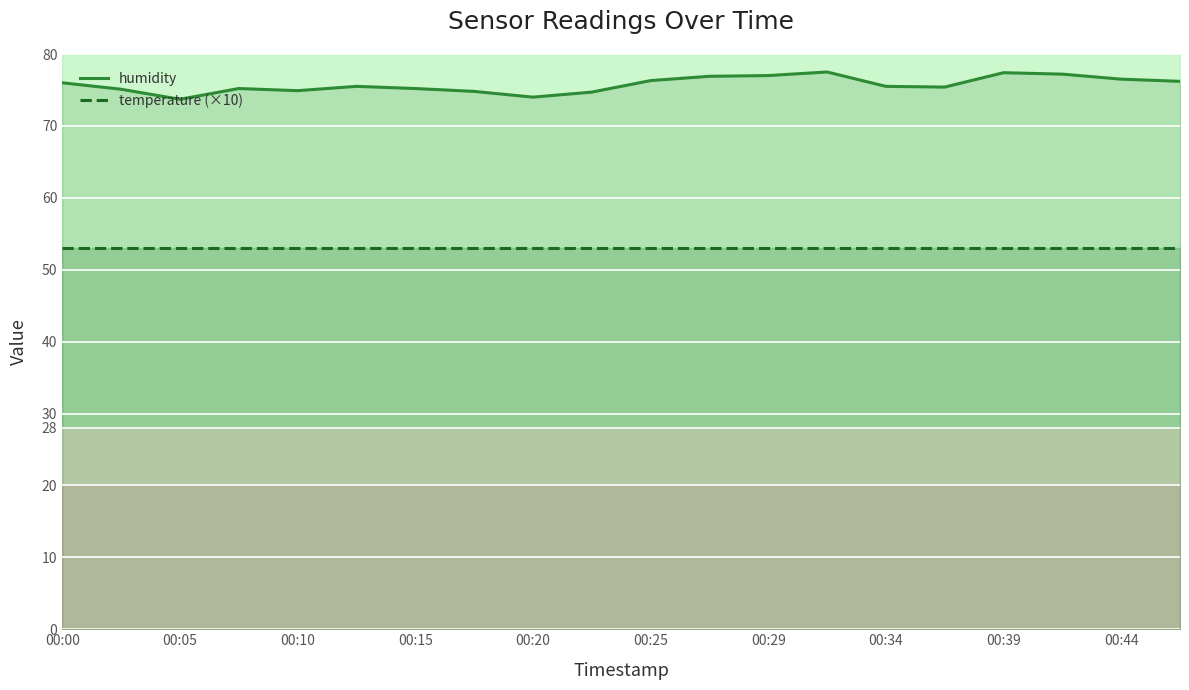

Reading left to right, extract all data points from this chart.

humidity: 76.0	75.1	73.7	75.2	74.9	75.5	75.2	74.8	74.0	74.7	76.3	76.9	77.0	77.5	75.5	75.4	77.4	77.2	76.5	76.2
temperature (×10): 53.0	53.0	53.0	53.0	53.0	53.0	53.0	53.0	53.0	53.0	53.0	53.0	53.0	53.0	53.0	53.0	53.0	53.0	53.0	53.0